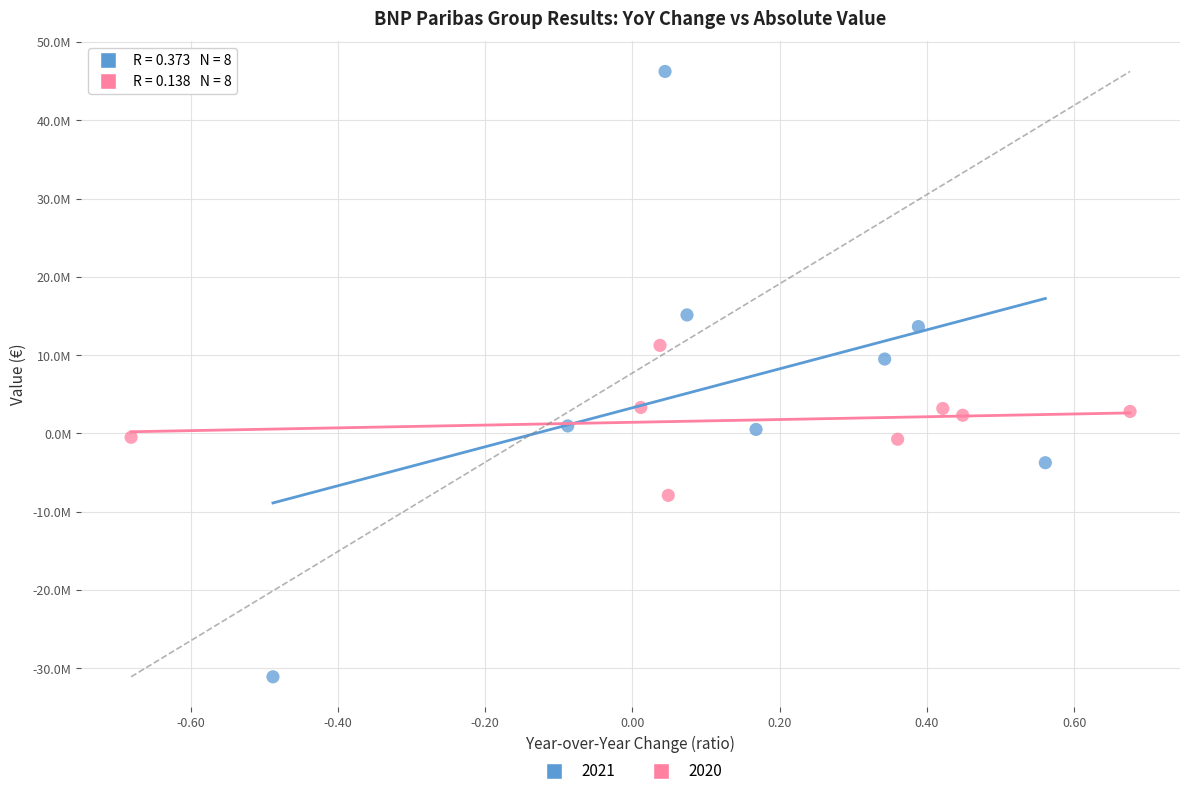

What are all the series names shown in the legend?

2021, 2020